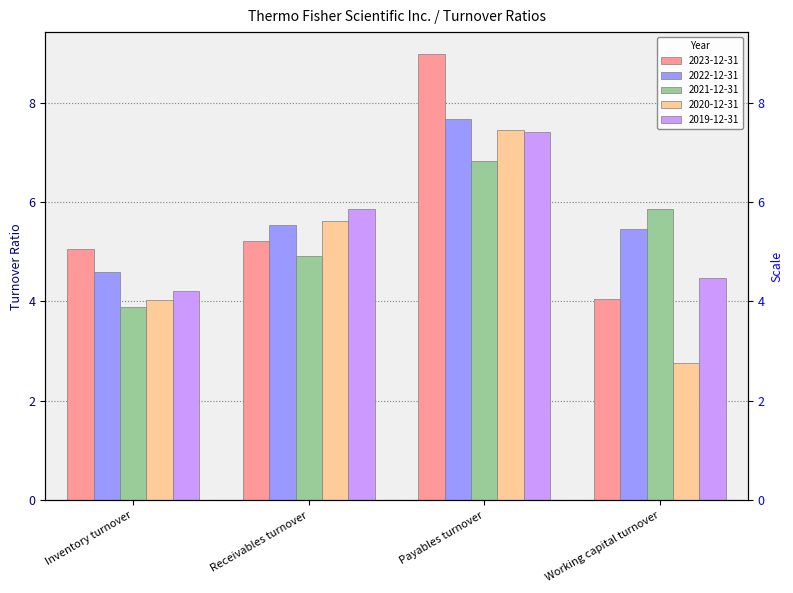

Count the number of categories in the chart.

4